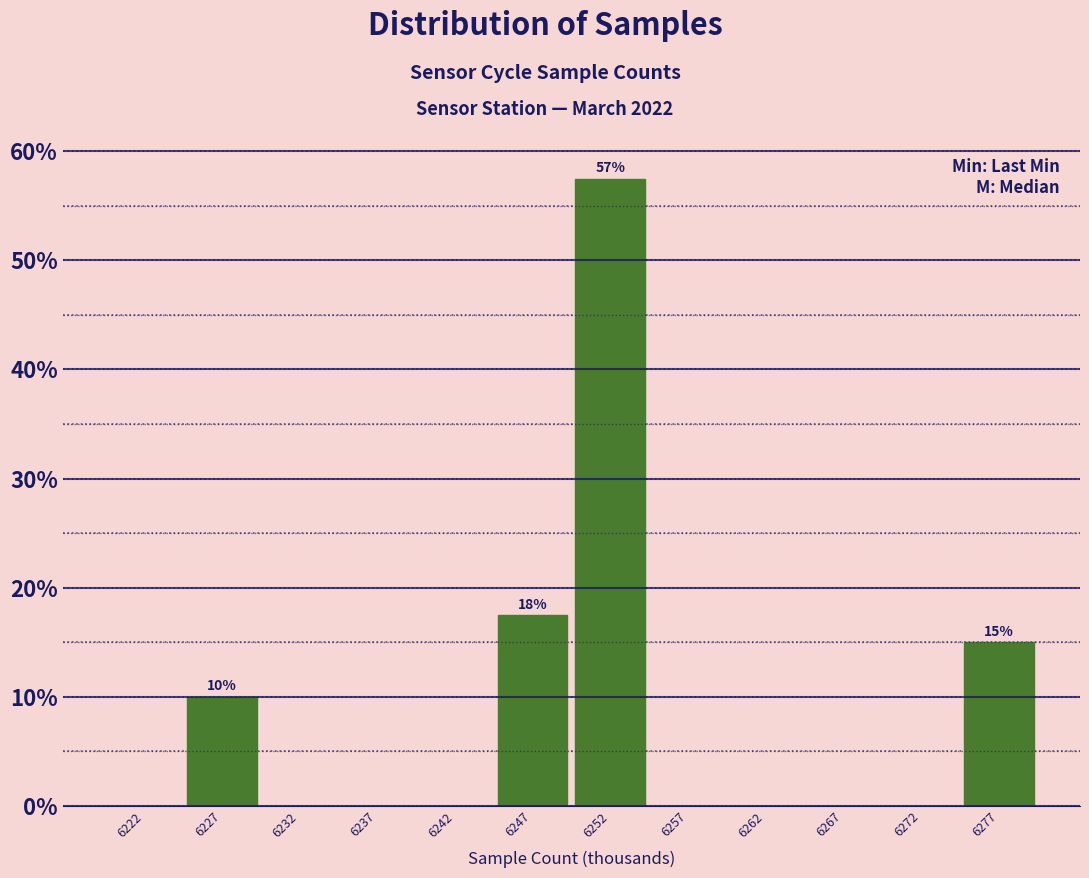

Over which range of the x-axis is the bar tallest?

6250 to 6255